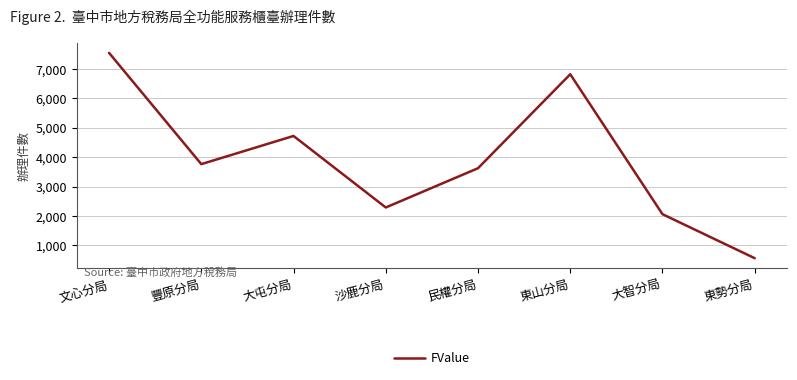

At which category does the data reach its first local peak?

大屯分局